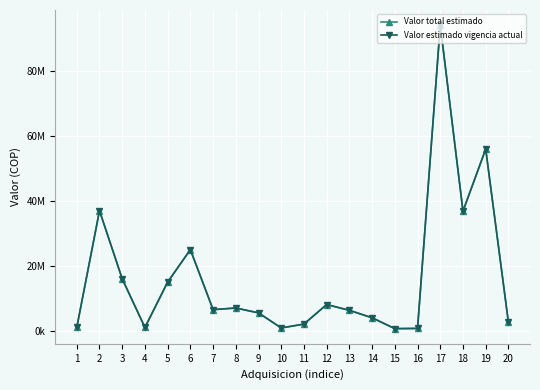

At how many categories does at least one series exceed 59756280?

1